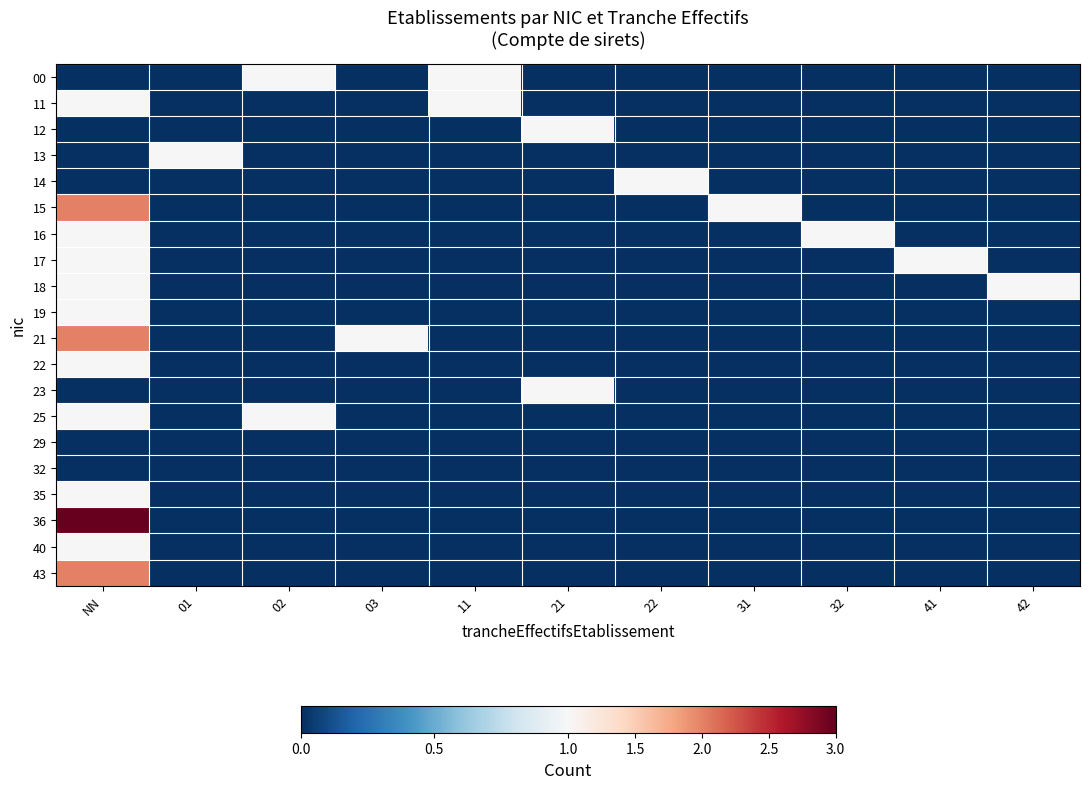

At how many categories does at least one series exceed 1?

1